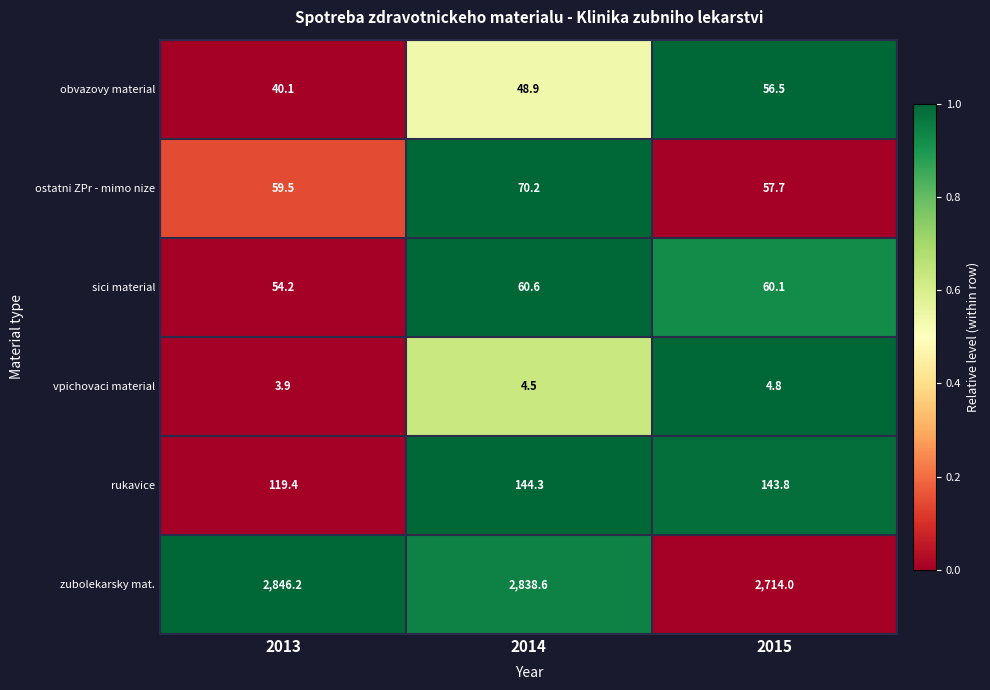

How many categories are shown in the chart?

3